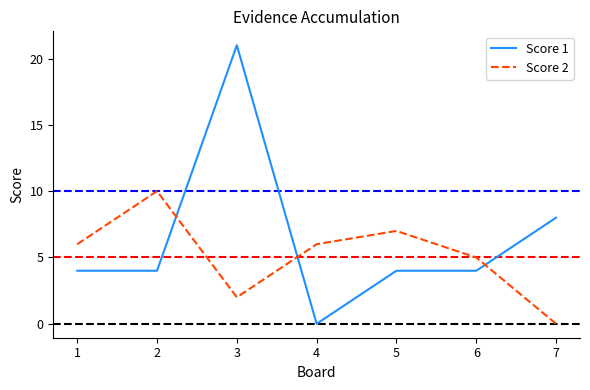

At which category is the sum across all series the highest?

3